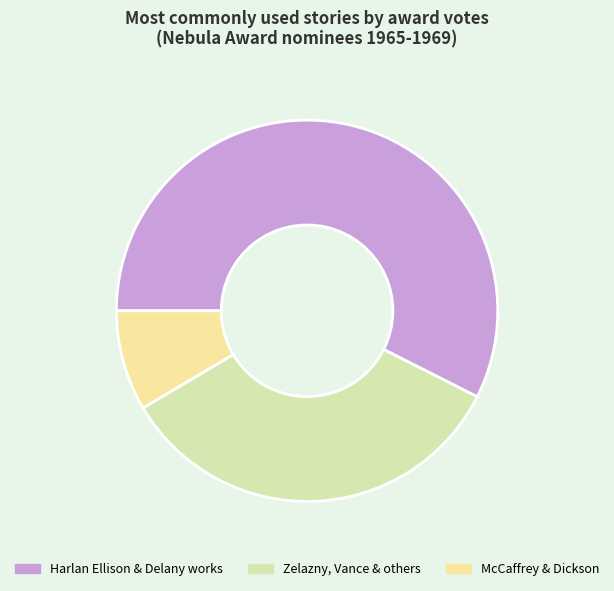

Is it true that McCaffrey & Dickson is 9% of the pie?

True